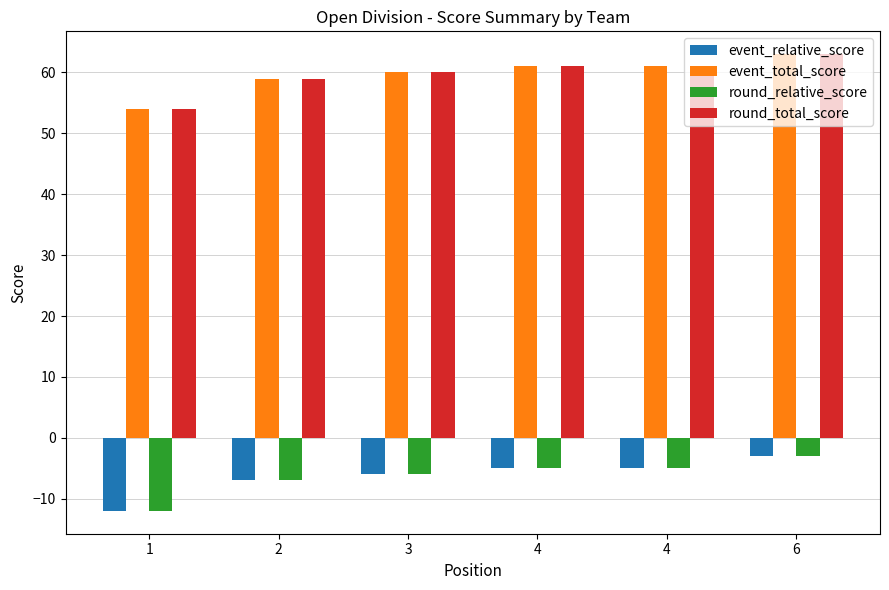

Which category has the lowest value in the event_total_score series?

1